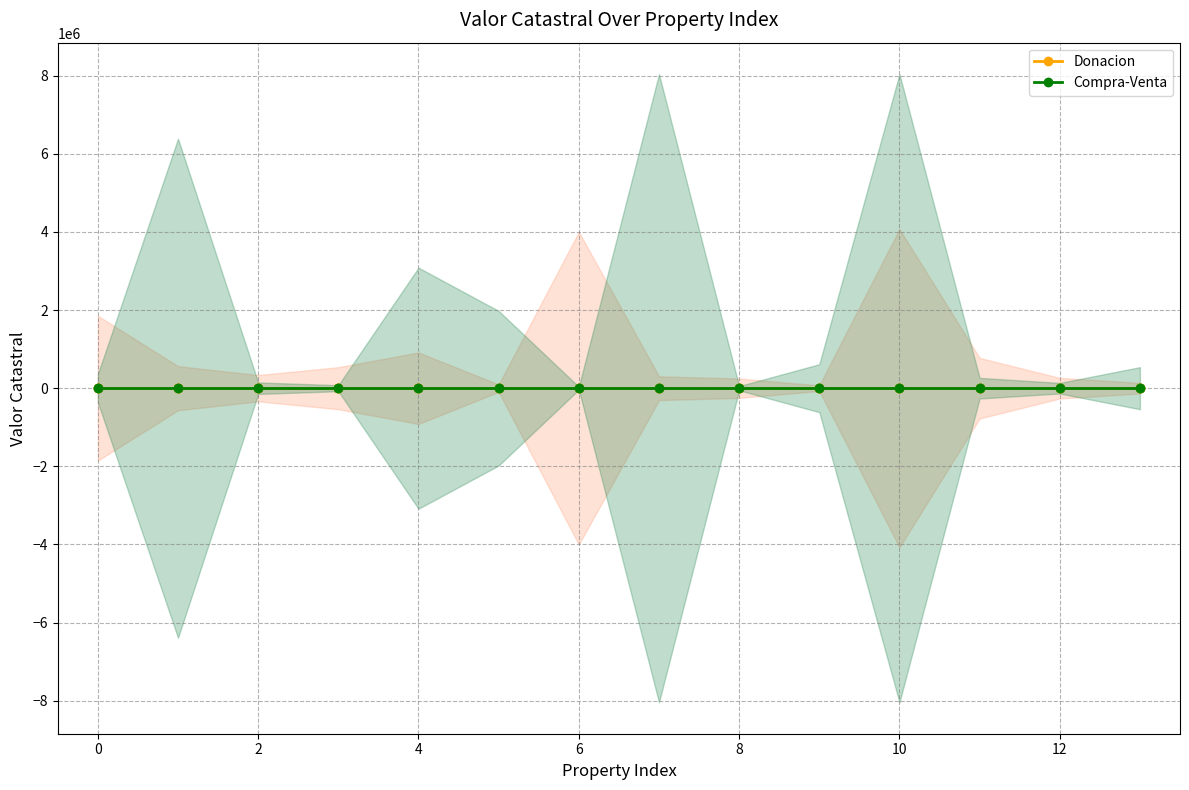

Reading right to left, list all the values displayed in this chart.

Donacion: 13=271415.6	12=528670.9	11=1550426.0	10=8144874.4	9=143205.6	8=495764.3	7=608104.5	6=8002126.2	5=189236.0	4=1827741.6	3=1076819.4	2=673232.1	1=1128094.1	0=3704466.7
Compra-Venta: 13=1076819.4	12=271415.6	11=528670.9	10=16080555.6	9=1228286.6	8=108125.4	7=16080555.6	6=73650.0	5=3956824.2	4=6170698.0	3=155139.4	2=294645.0	1=12776296.2	0=724161.4